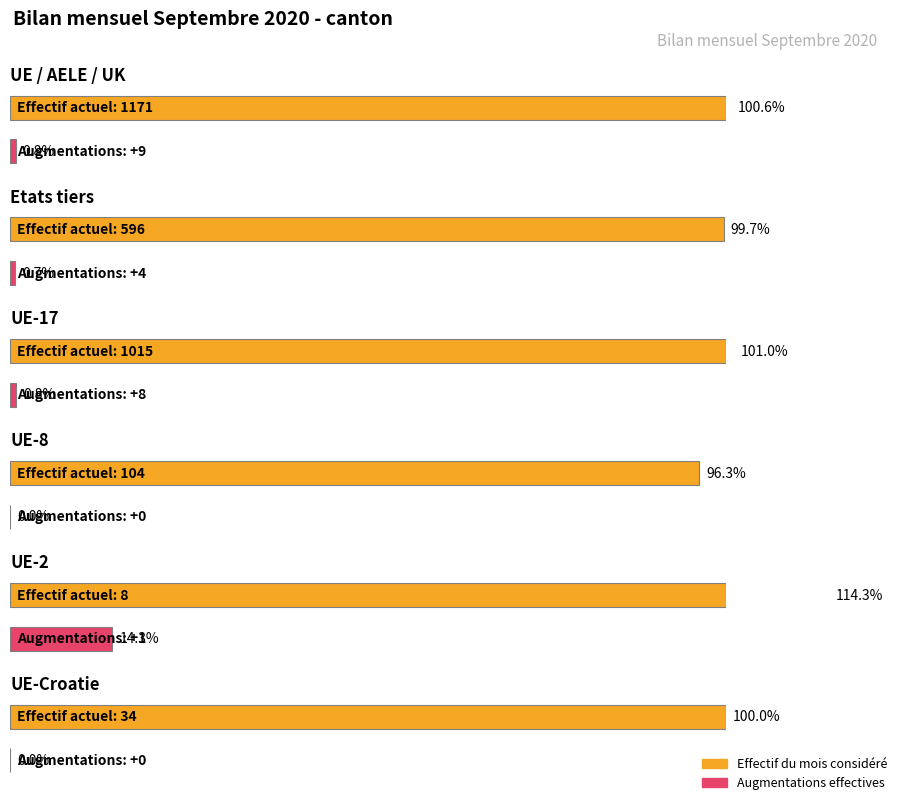

Which category has the highest value across all series?

UE / AELE / UK